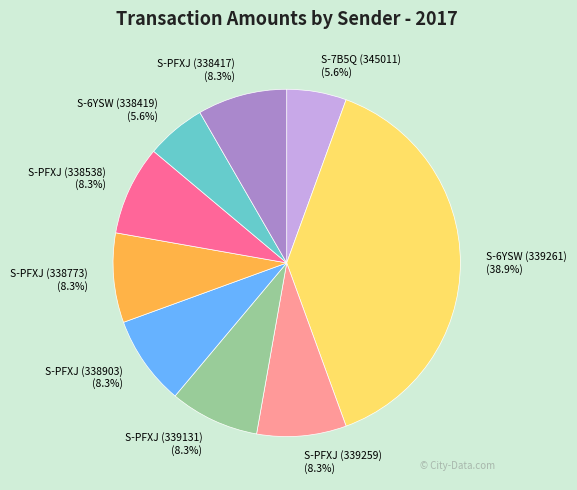

How much of the chart is everything except S-6YSW (339261)?

61.1%